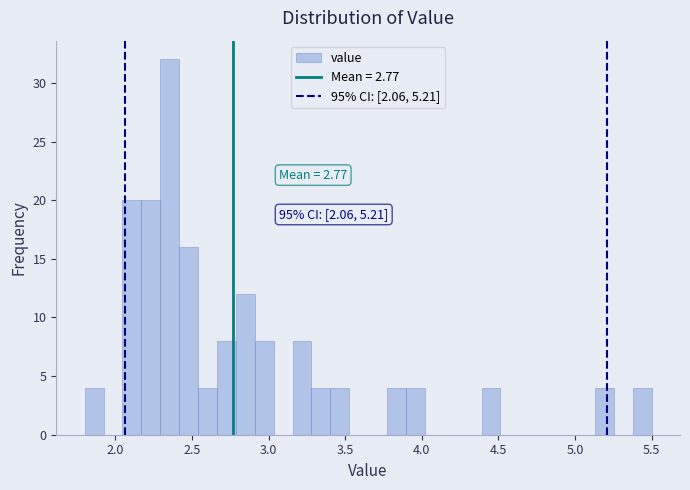

Read against the x-axis, roughly where is the centre of the tallest bar?

2.35